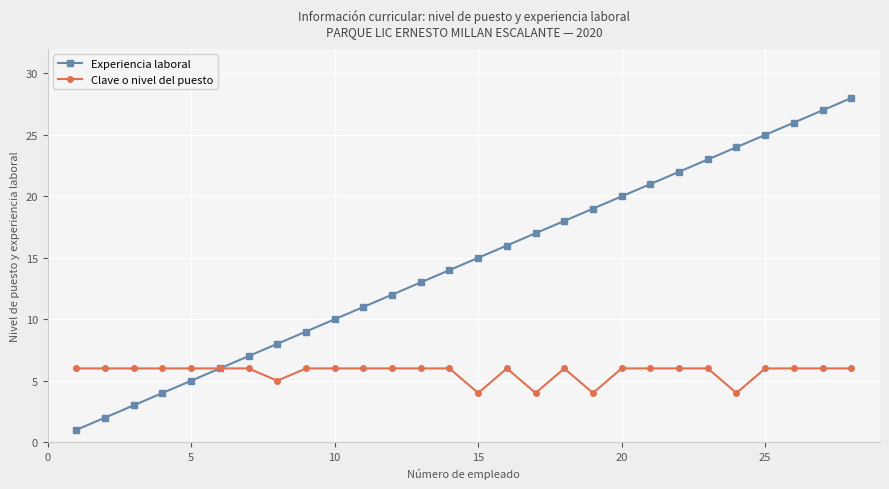

What is the minimum value shown in the chart?

1